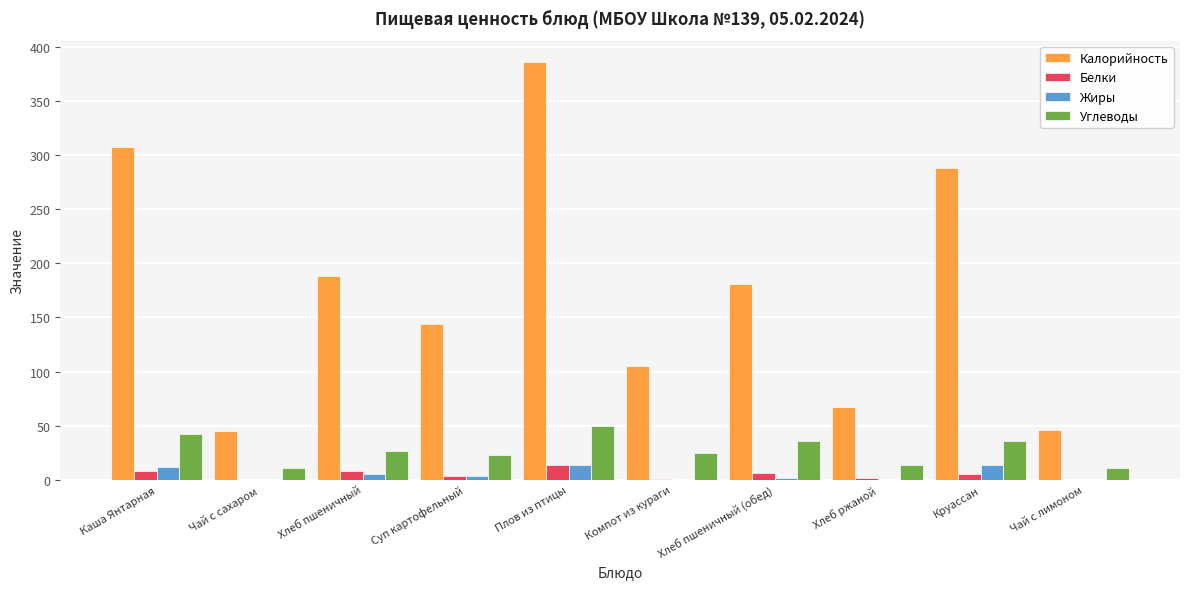

Does the chart contain stacked bars?

No